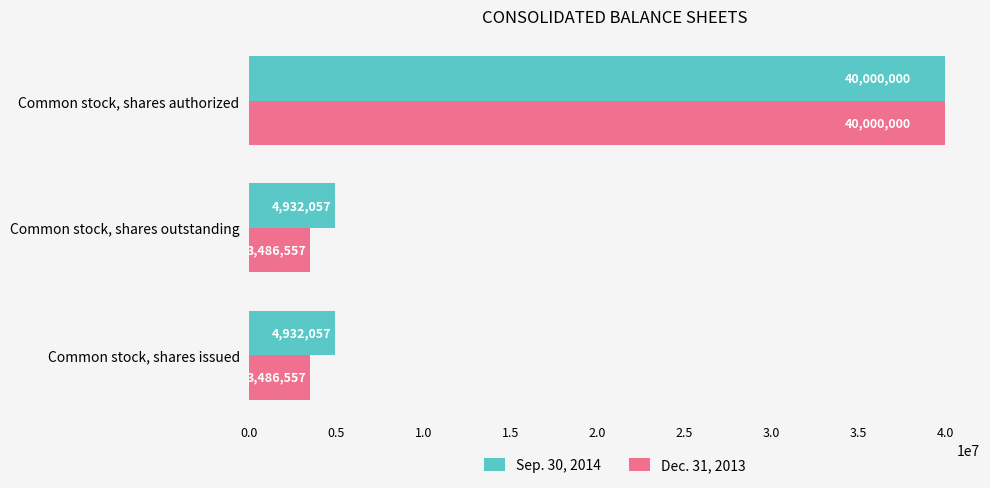

At which label does Dec. 31, 2013 reach its peak?

Common stock, shares authorized